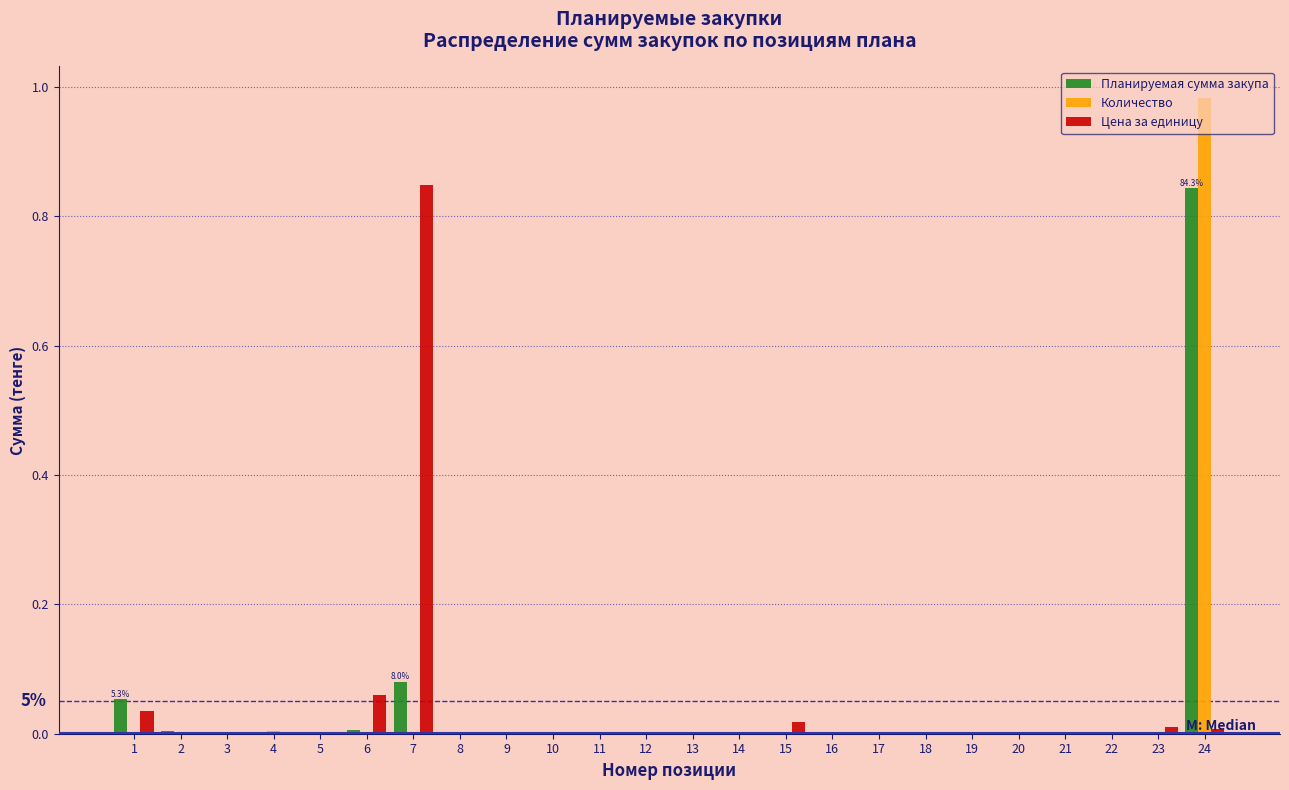

Between 12 and 24, which series saw the biggest shift?

Количество